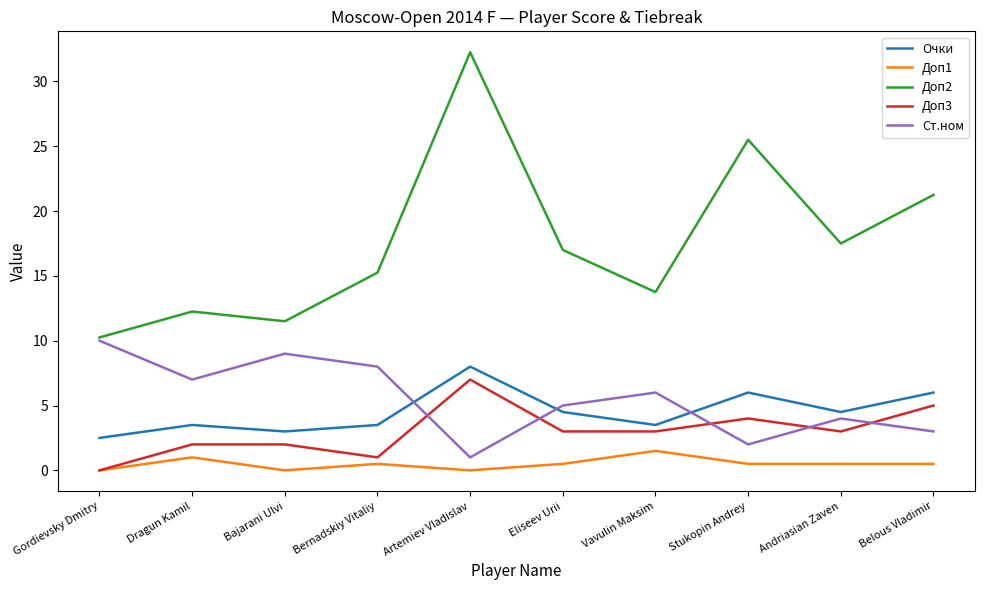

At how many categories does at least one series exceed 0?

10